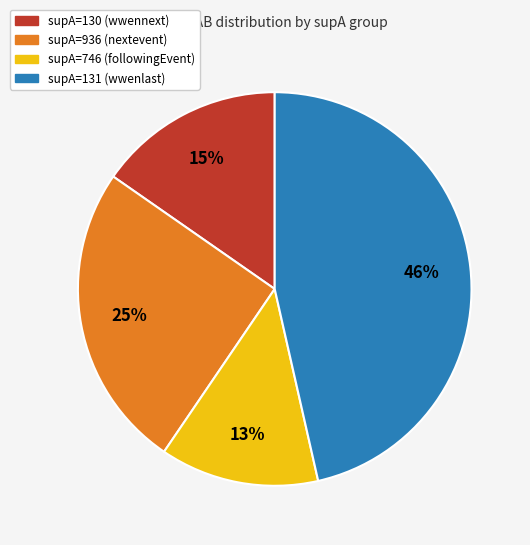

The supA=130 (wwennext) slice represents 15% of the pie. True or false?

True